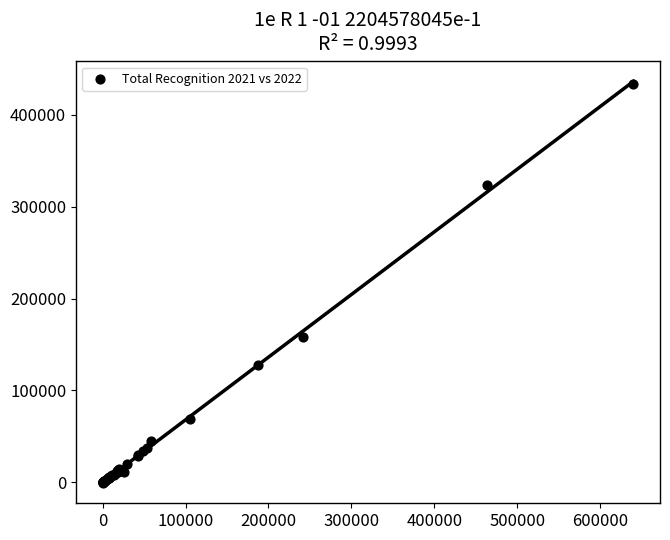

What Y value in the scatter plot is closest to 216113?

158056